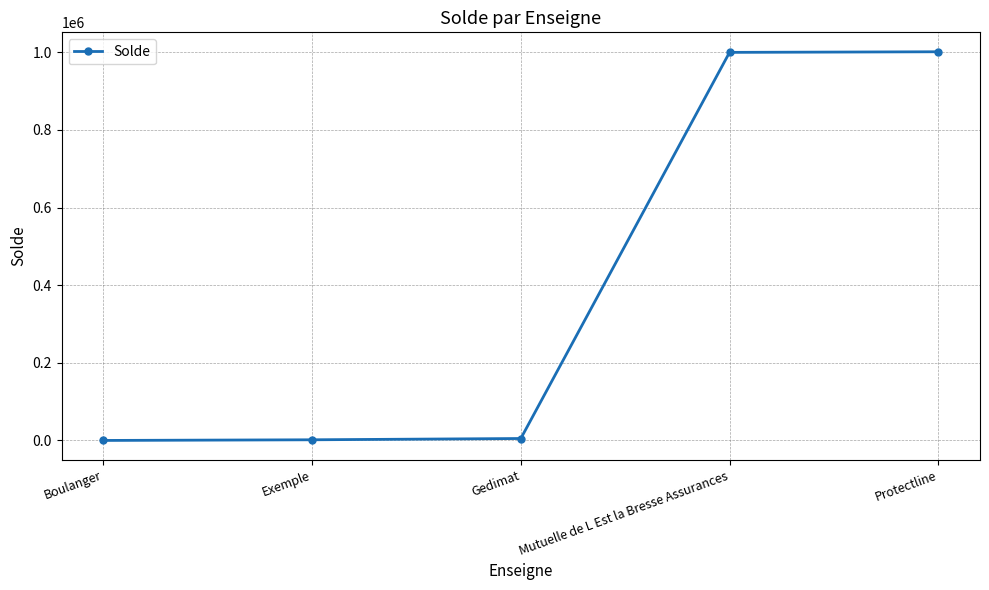

True or false: there are more than 2 points higher than both neighbors.

False